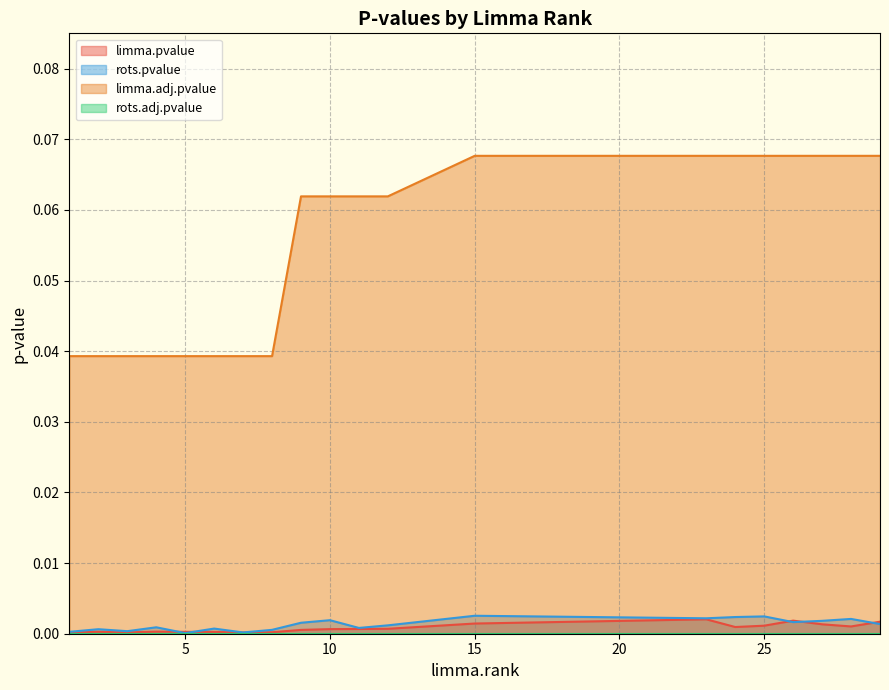

Where is limma.adj.pvalue nearest to the value 0?

1